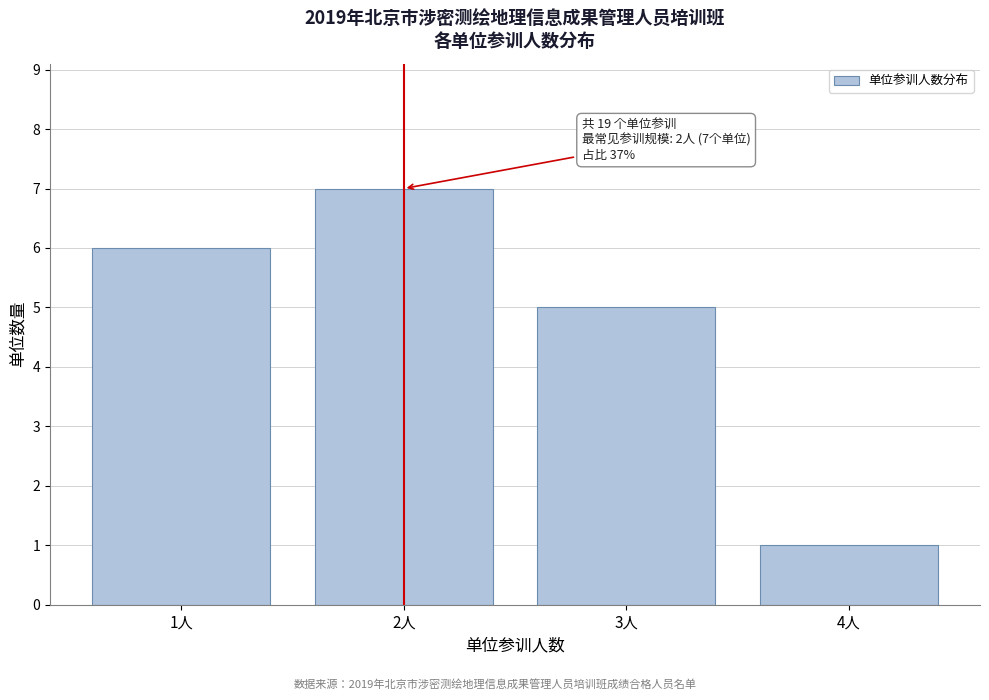

Reading left to right, transcribe all the data shown in this chart.

1人=6	2人=7	3人=5	4人=1